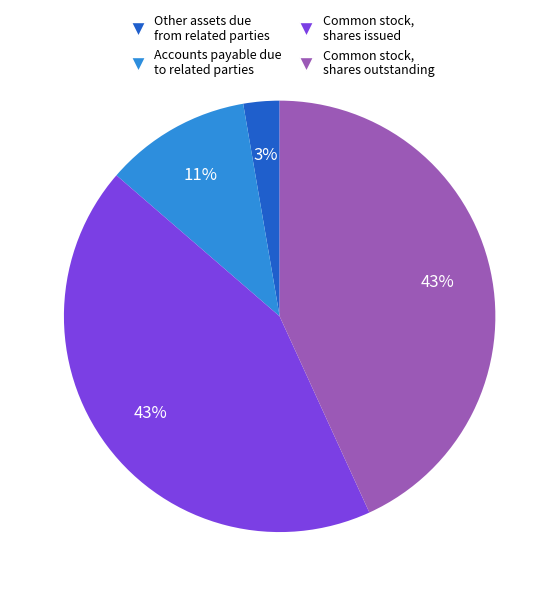

Which has a higher value, Accounts payable due to related parties or Common stock, shares issued?

Common stock, shares issued